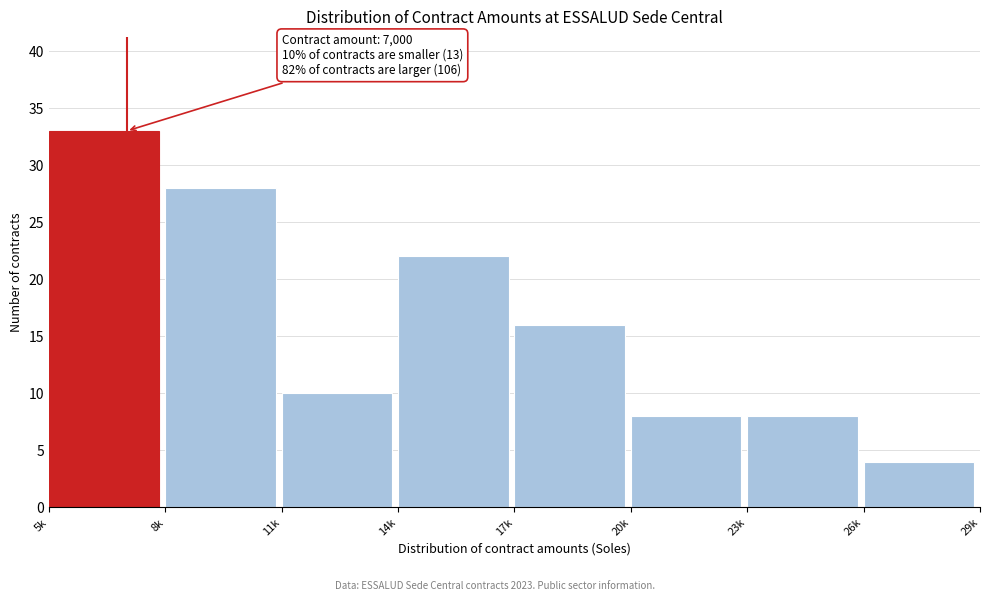

Reading left to right, what are all the values shown in this chart?

5k=33	8k=28	11k=10	14k=22	17k=16	20k=8	23k=8	26k=4